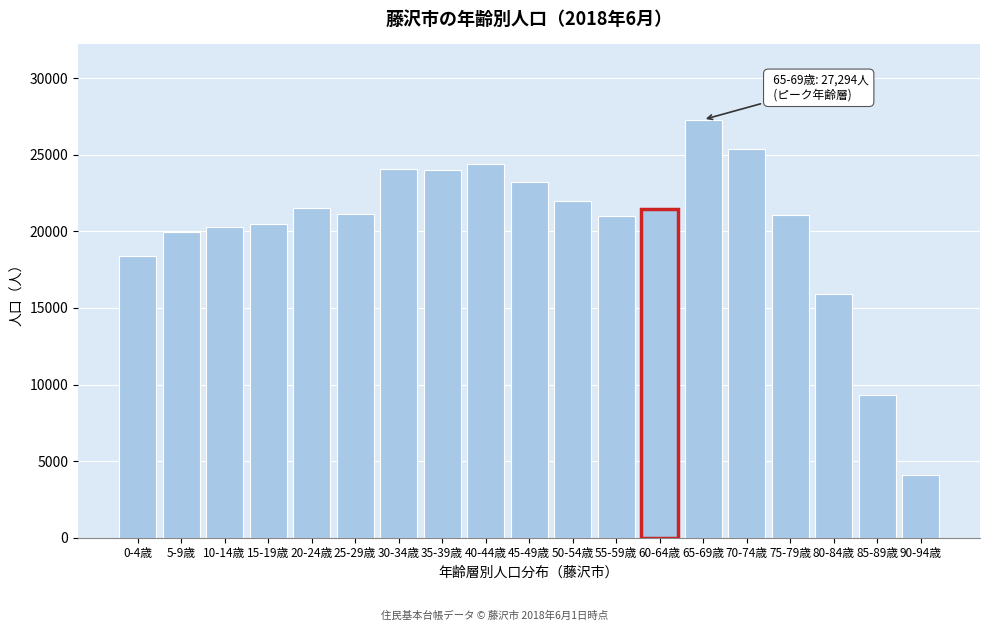

What is the label of the 13th bar from the right?

30-34歳